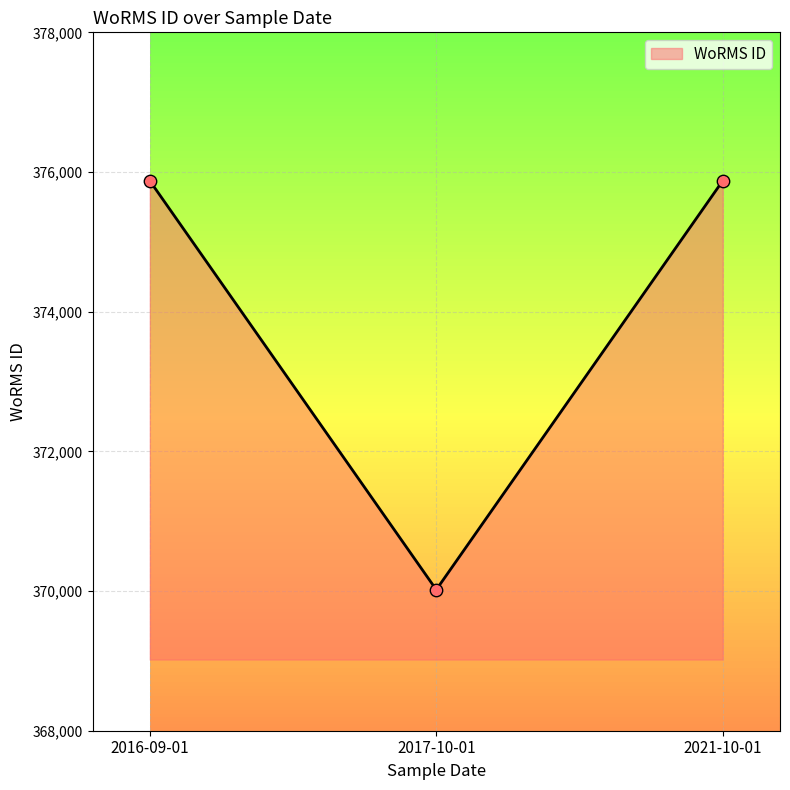

Approximately how many times larger is the value at 2017-10-01 compared to 2016-09-01?

1.0